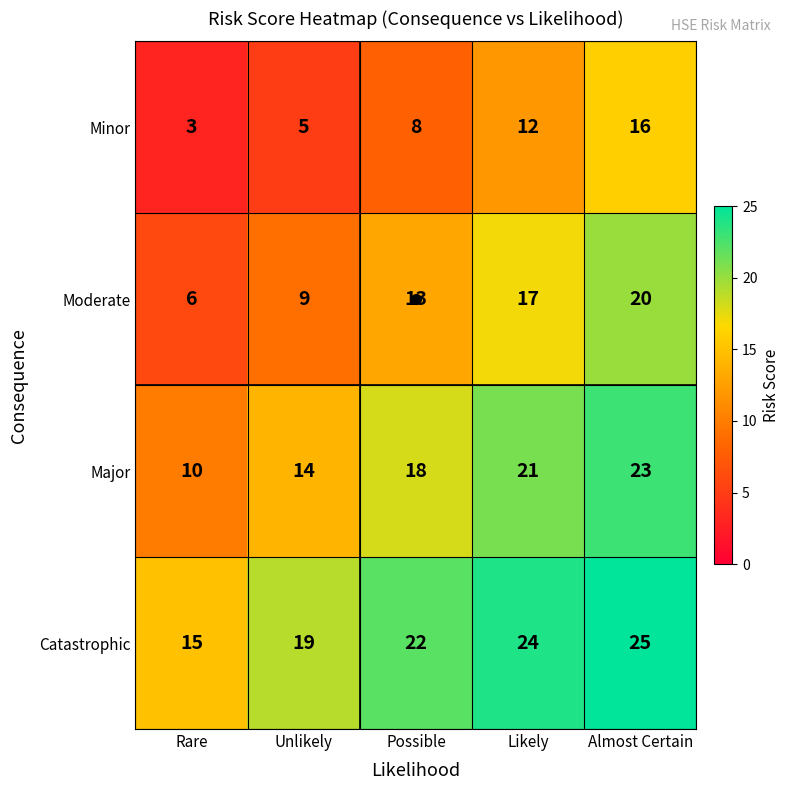

What is the spread (max minus min) of values at Almost Certain?

9